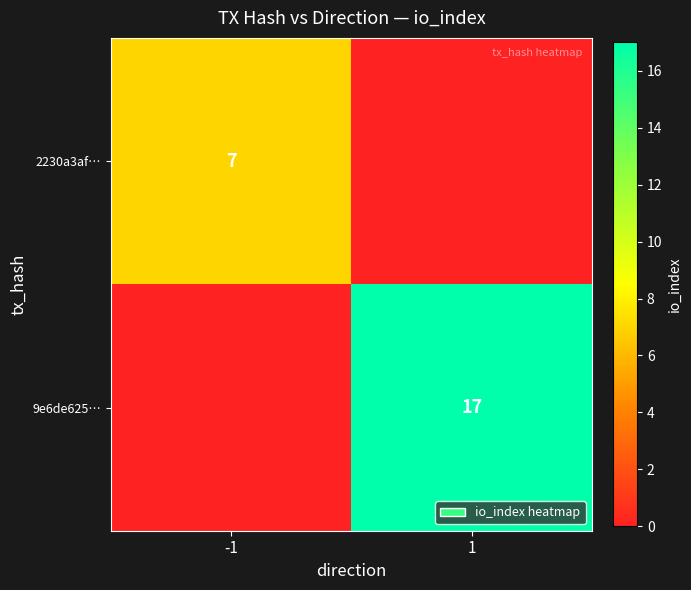

Is the value of 2230a3af… at -1 greater than the value of 9e6de625… at 1?

No